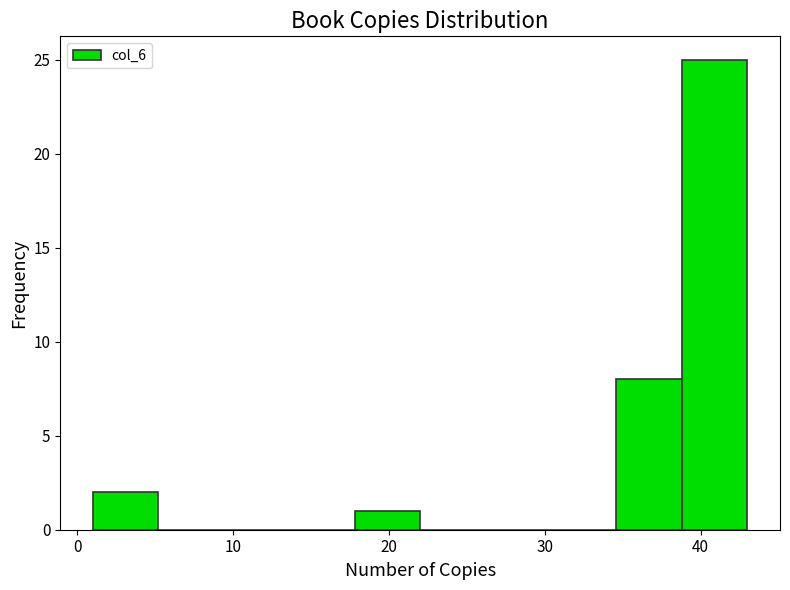

What is the height of the bar covering 34.6 to 38.8 on the x-axis? Neither the bar edges nor the heights are printed on the chart, so give them approximately, as read against the axes.

8